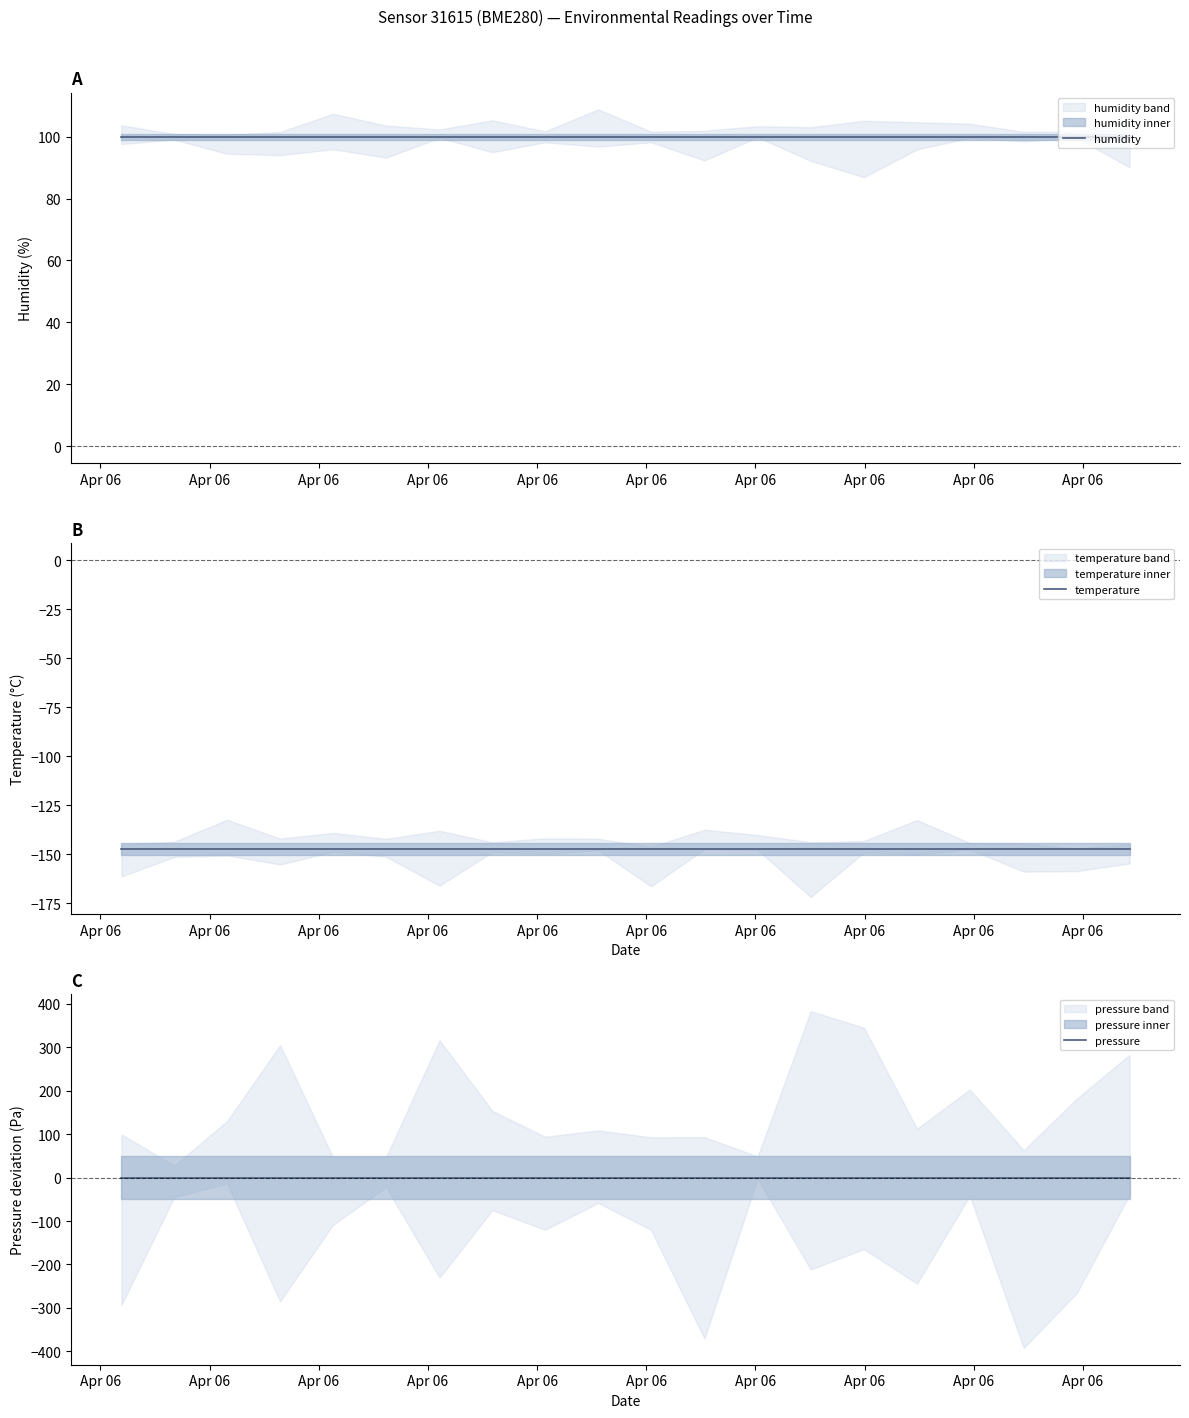

What are all the series names shown in the legend?

humidity, temperature, pressure